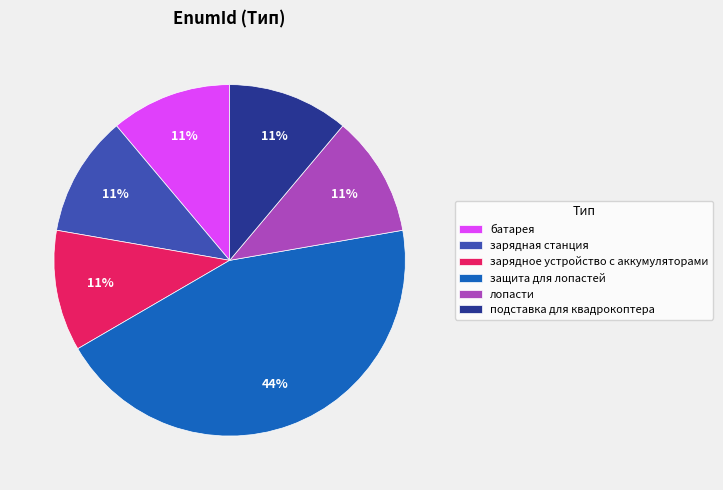

Between защита для лопастей and батарея, which is larger?

защита для лопастей